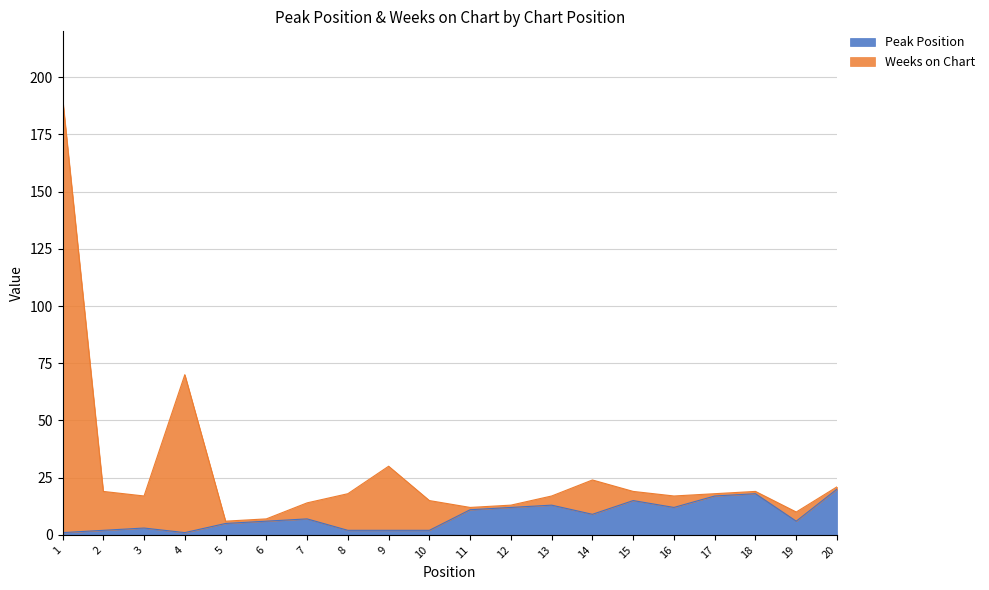

Is it true that Peak Position equals 3 at 5?

False